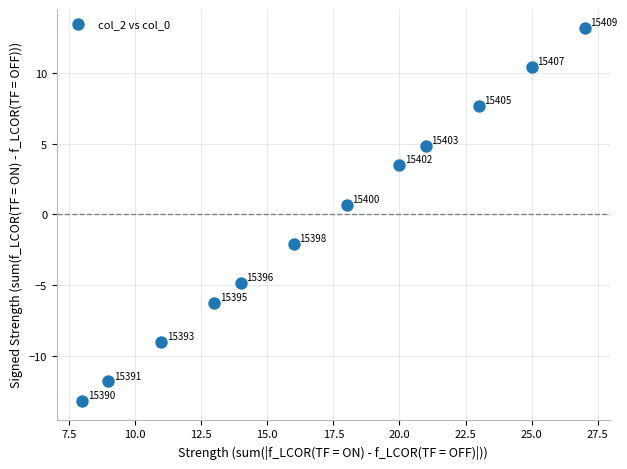

What is the average X value?

17.1